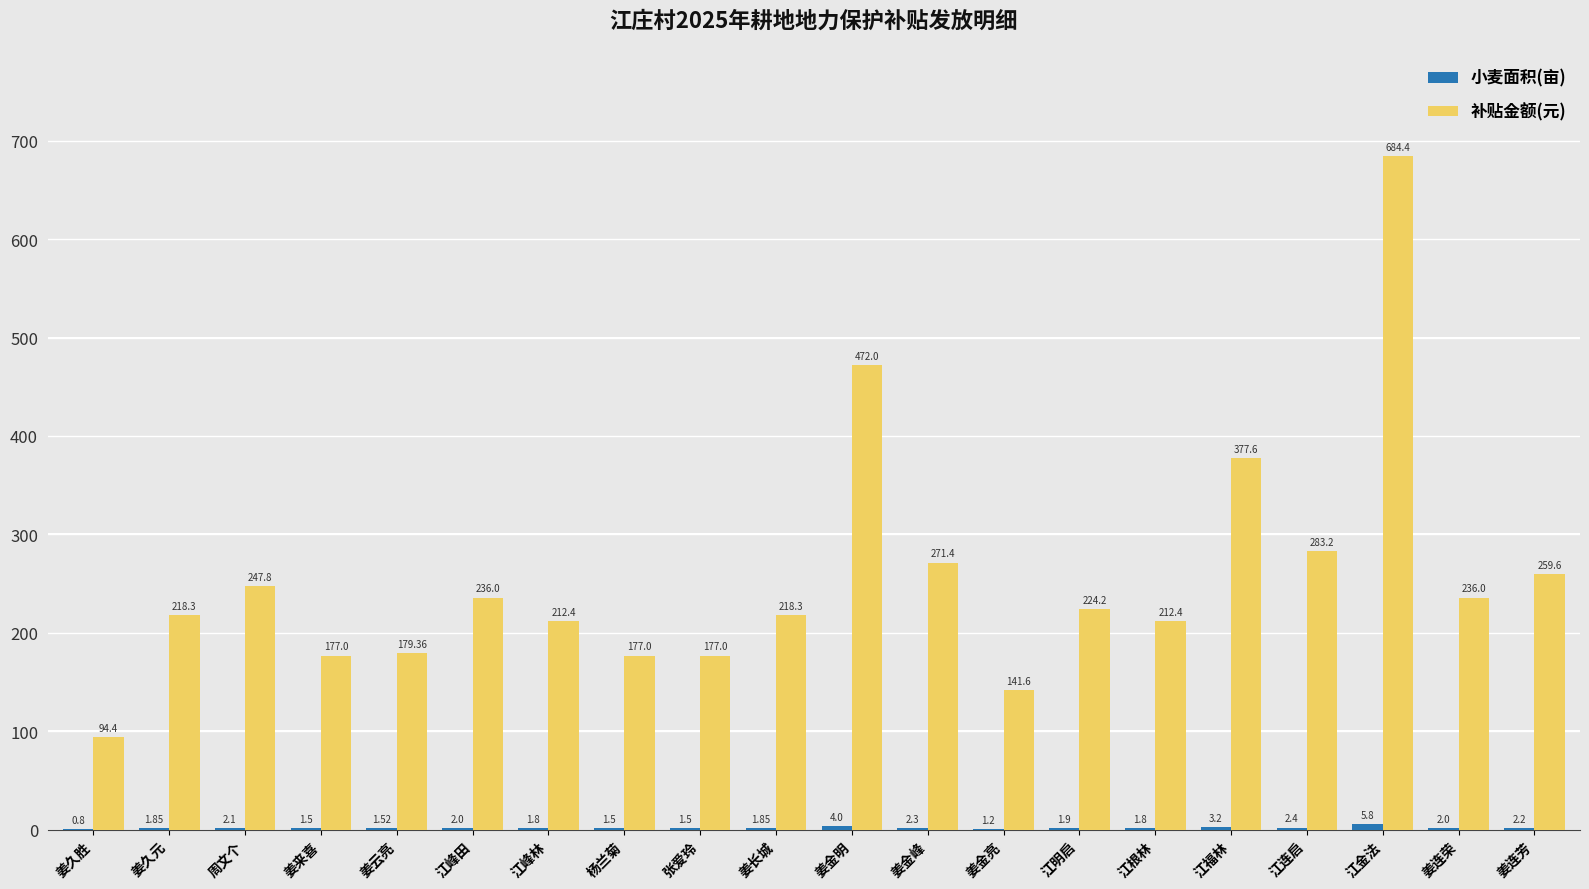

At which label does 补贴金额(元) first exceed 224?

周文个